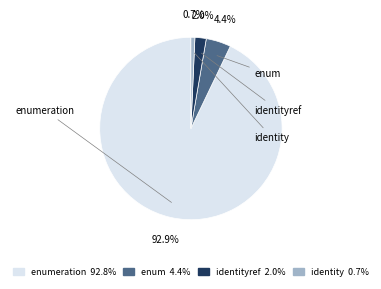

How many segments does this pie chart have?

4